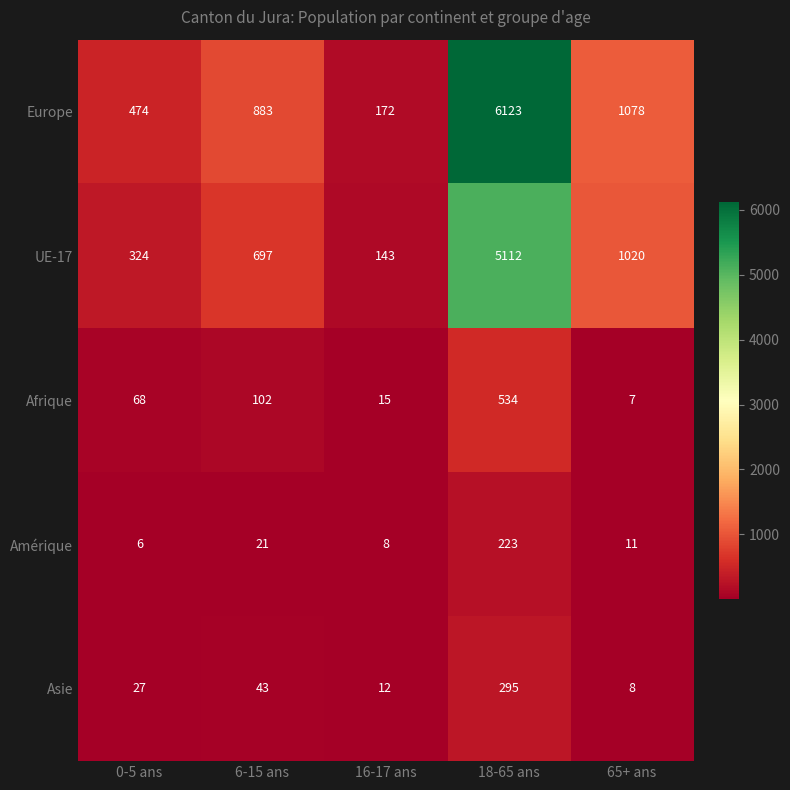

What is the maximum value for Afrique?

534